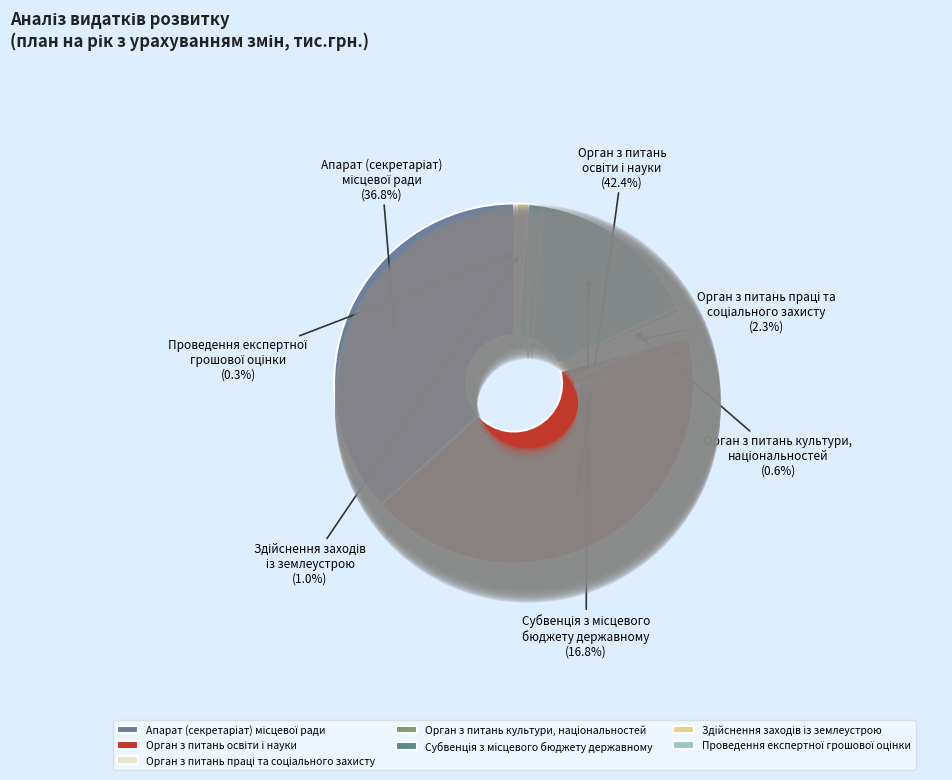

What is the change in value from Орган з питань праці та
соціального захисту to Субвенція з місцевого
бюджету державному?

+2872.7